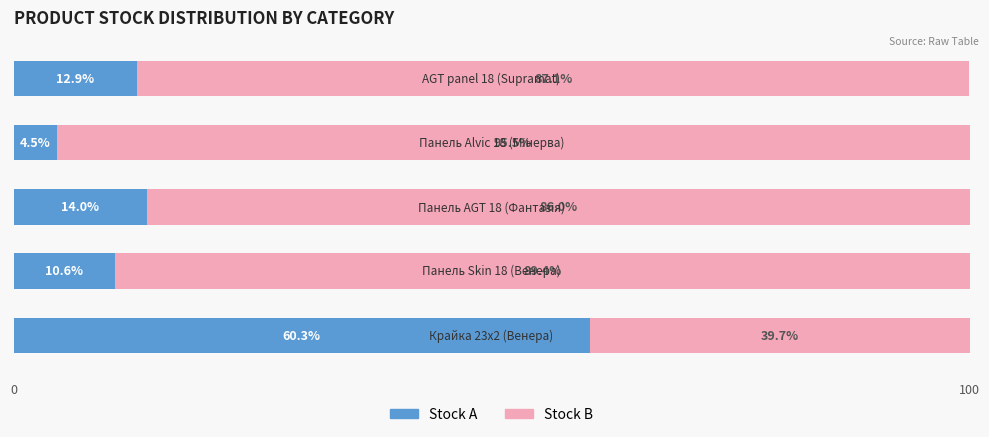

What is the difference between the maximum and second lowest values in the Stock A series?

49.7